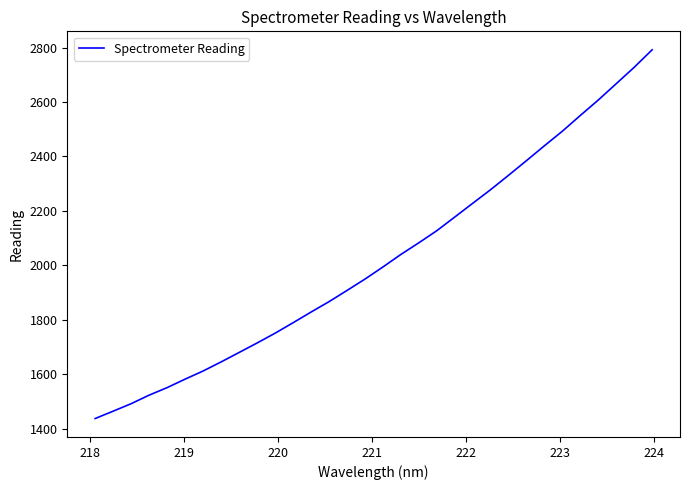

How many lines are shown in the chart?

1